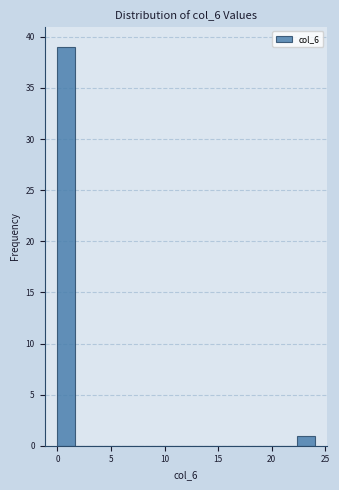

Around what value on the x-axis is the tallest bar? Give the approximate position of its centre, as read against the axis.

1.0